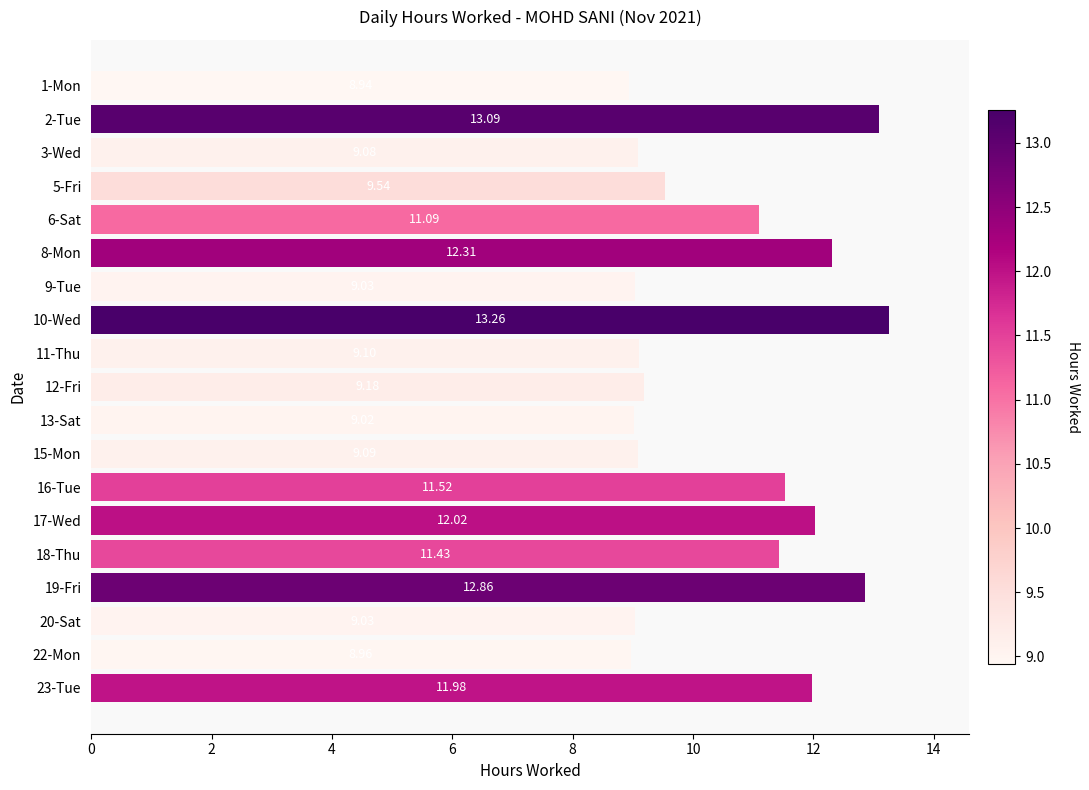

What is the difference between the maximum and minimum values?

4.3